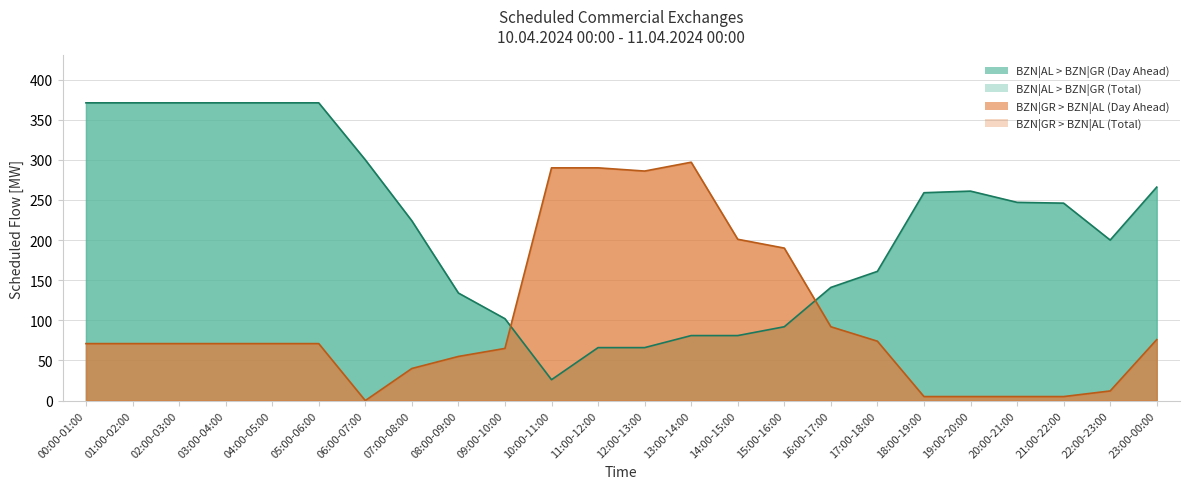

Reading left to right, extract all data points from this chart.

BZN|GR > BZN|AL (Day Ahead): 00:00-01:00=71	01:00-02:00=71	02:00-03:00=71	03:00-04:00=71	04:00-05:00=71	05:00-06:00=71	06:00-07:00=0	07:00-08:00=40	08:00-09:00=55	09:00-10:00=65	10:00-11:00=290	11:00-12:00=290	12:00-13:00=286	13:00-14:00=297	14:00-15:00=201	15:00-16:00=190	16:00-17:00=92	17:00-18:00=74	18:00-19:00=5	19:00-20:00=5	20:00-21:00=5	21:00-22:00=5	22:00-23:00=12	23:00-00:00=76
BZN|AL > BZN|GR (Day Ahead): 00:00-01:00=371	01:00-02:00=371	02:00-03:00=371	03:00-04:00=371	04:00-05:00=371	05:00-06:00=371	06:00-07:00=300	07:00-08:00=224	08:00-09:00=134	09:00-10:00=102	10:00-11:00=26	11:00-12:00=66	12:00-13:00=66	13:00-14:00=81	14:00-15:00=81	15:00-16:00=92	16:00-17:00=141	17:00-18:00=161	18:00-19:00=259	19:00-20:00=261	20:00-21:00=247	21:00-22:00=246	22:00-23:00=200	23:00-00:00=266